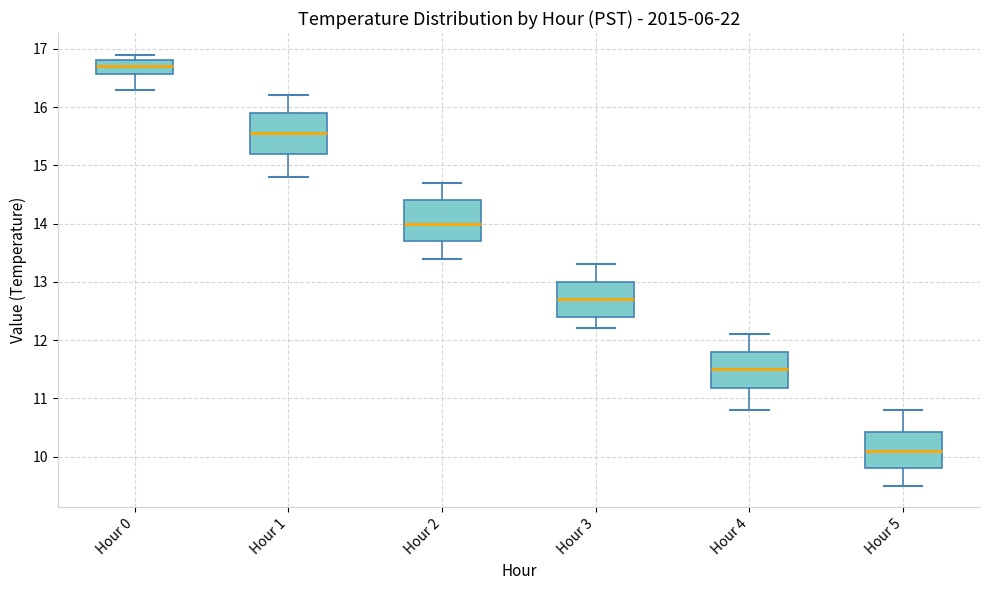

Reading left to right, read every box against the y-axis: the position of its median line, the range the box covers, and the ends of its whiskers. The values are not printed on the chart, so give them approximately, as read against the axis.

Hour 0: median 16.7, box 16.6 to 16.8, whiskers 16.3 to 16.9
Hour 1: median 15.6, box 15.2 to 15.9, whiskers 14.8 to 16.2
Hour 2: median 14.0, box 13.7 to 14.4, whiskers 13.4 to 14.7
Hour 3: median 12.7, box 12.4 to 13.0, whiskers 12.2 to 13.3
Hour 4: median 11.5, box 11.2 to 11.8, whiskers 10.8 to 12.1
Hour 5: median 10.1, box 9.8 to 10.4, whiskers 9.5 to 10.8